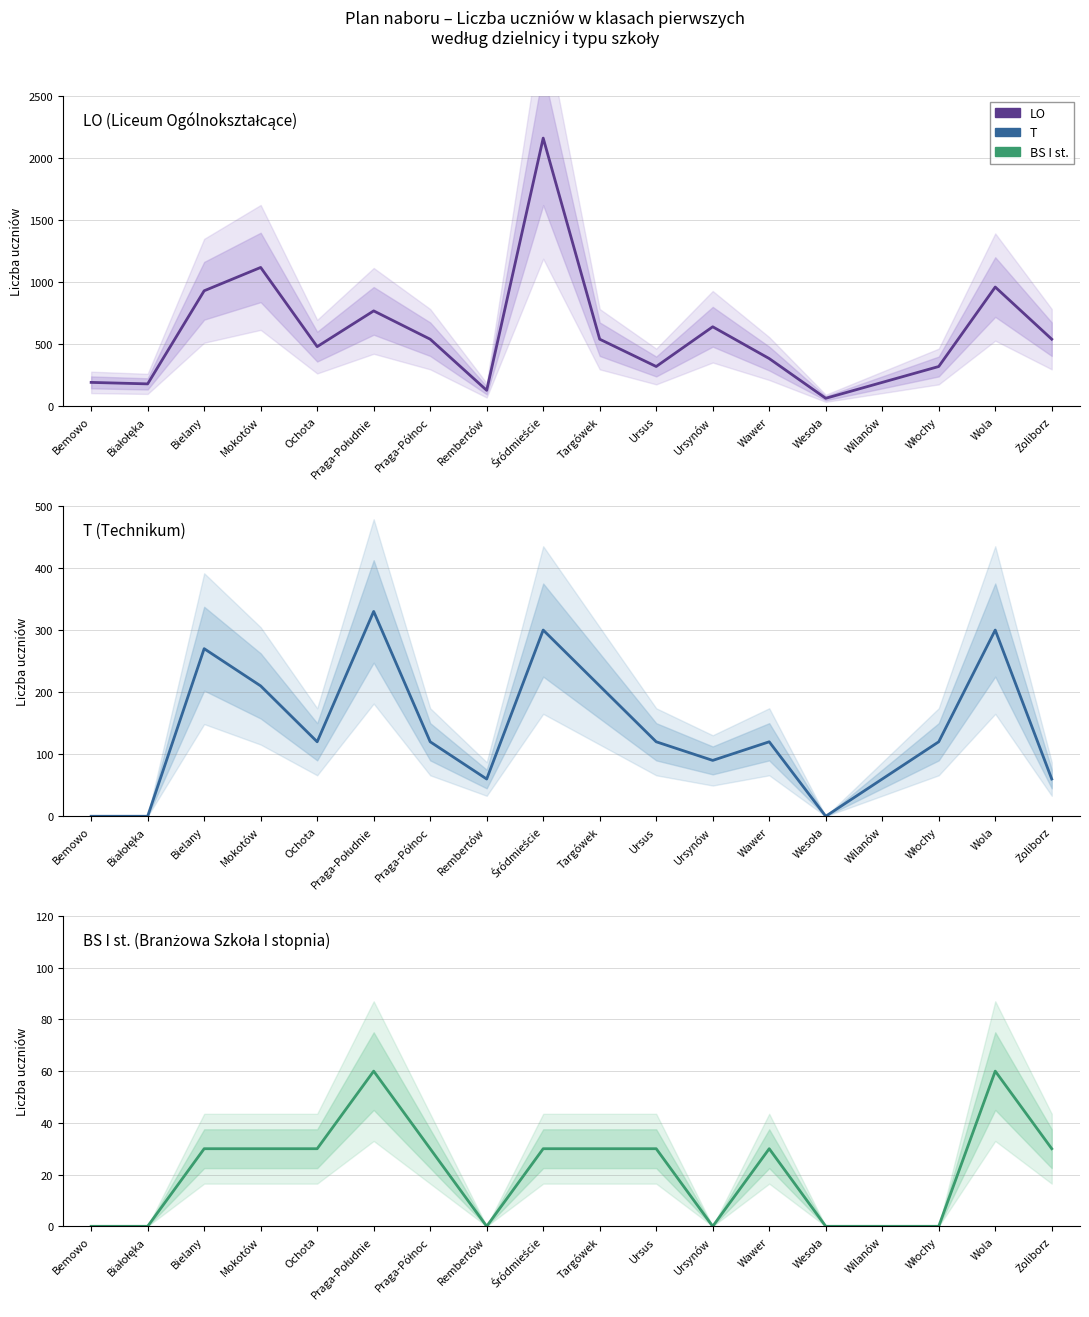

At which category does the chart reach its peak across all series?

Śródmieście